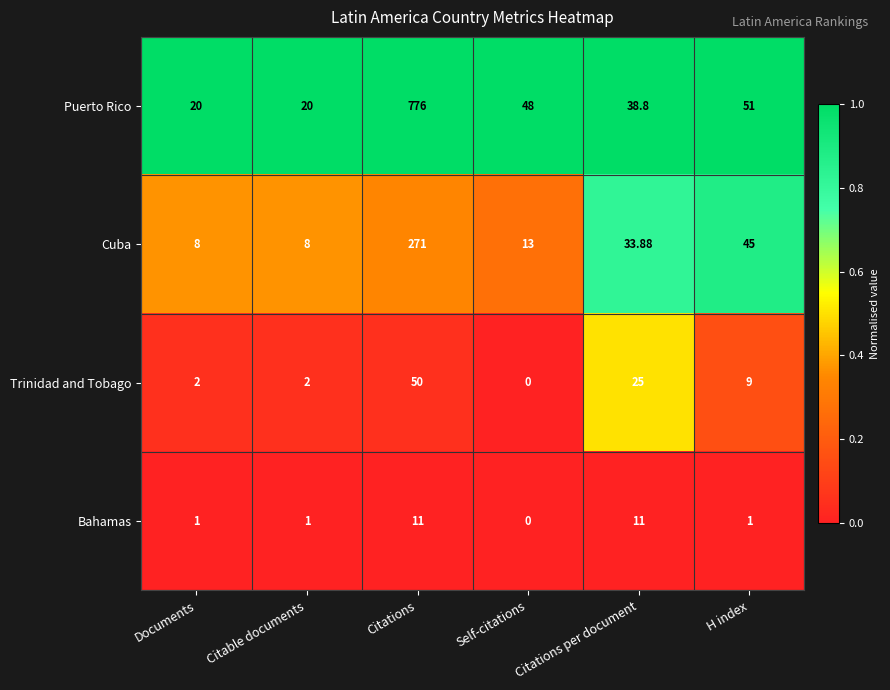

Rank the series by their maximum value, from lowest to highest.

Bahamas, Trinidad and Tobago, Cuba, Puerto Rico